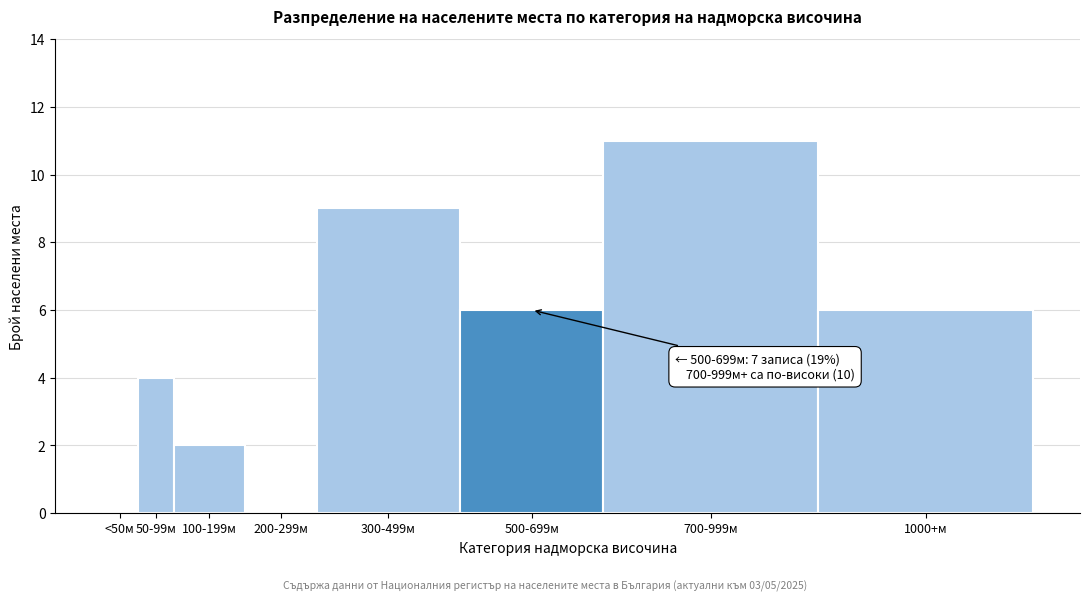

Reading left to right, list all the values displayed in this chart.

<50м=0	50-99м=4	100-199м=2	200-299м=0	300-499м=9	500-699м=6	700-999м=11	1000+м=6